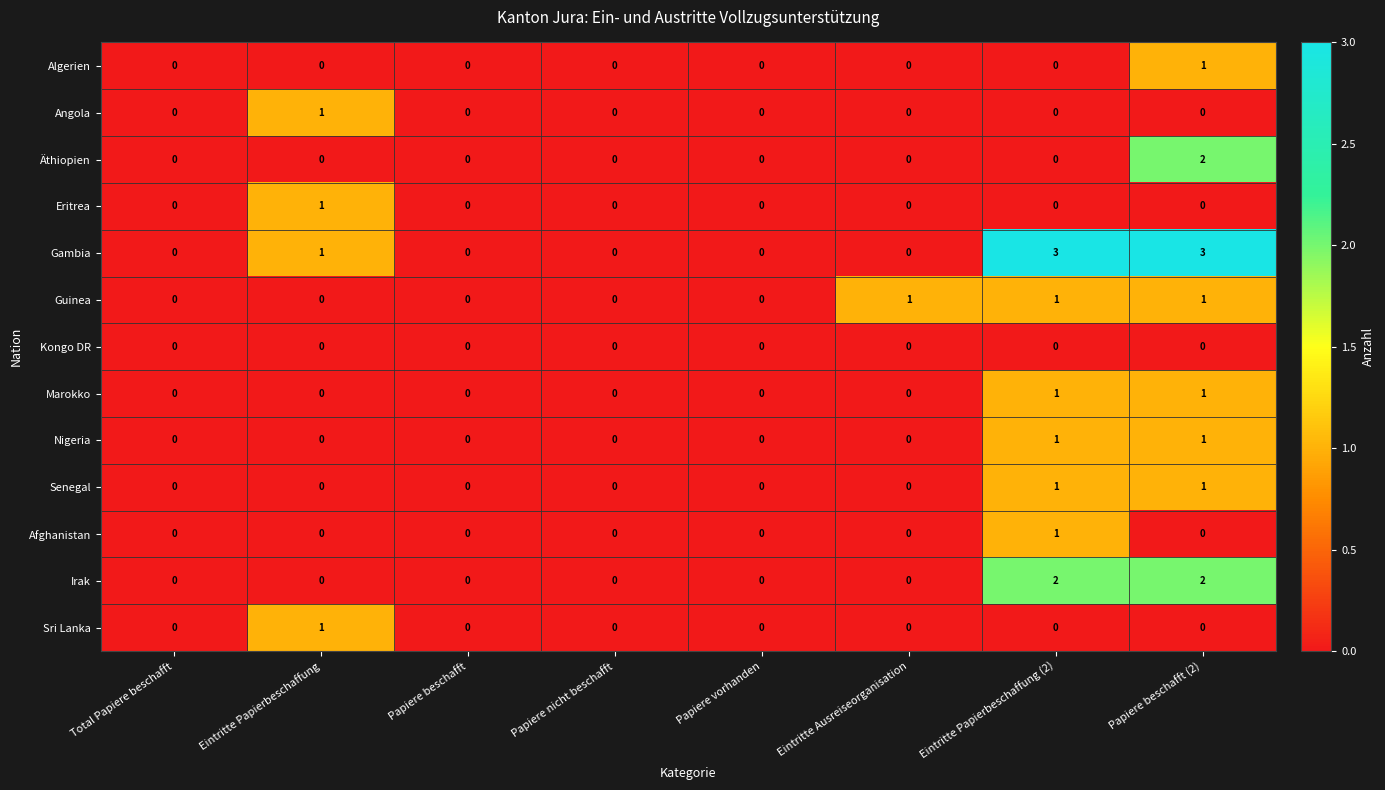

Is the value of Marokko at Papiere nicht beschafft greater than the value of Nigeria at Eintritte Papierbeschaffung (2)?

No